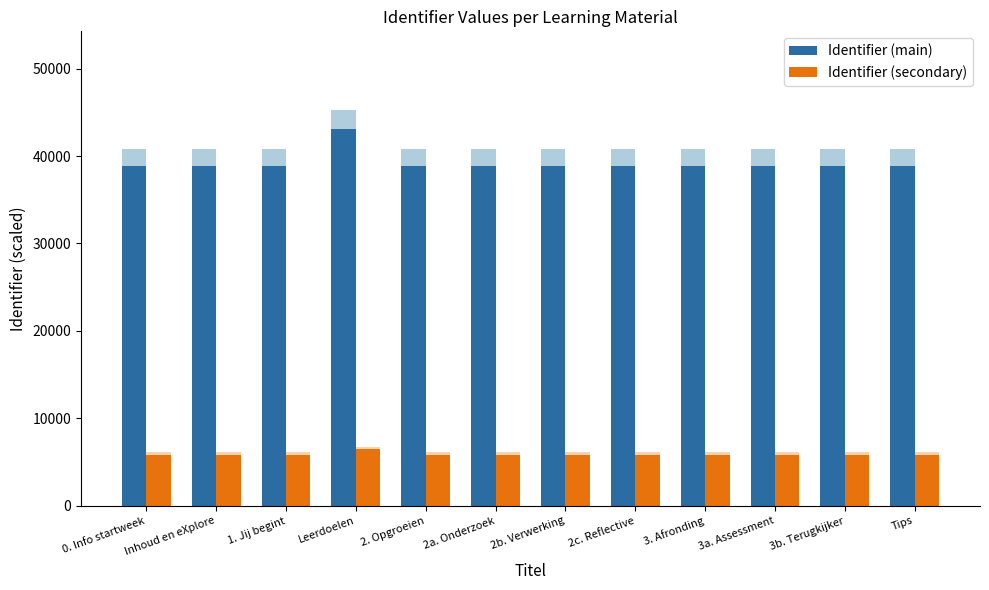

Is the value of Identifier (main) at 3a. Assessment greater than the value of Identifier (secondary) at 2b. Verwerking?

Yes